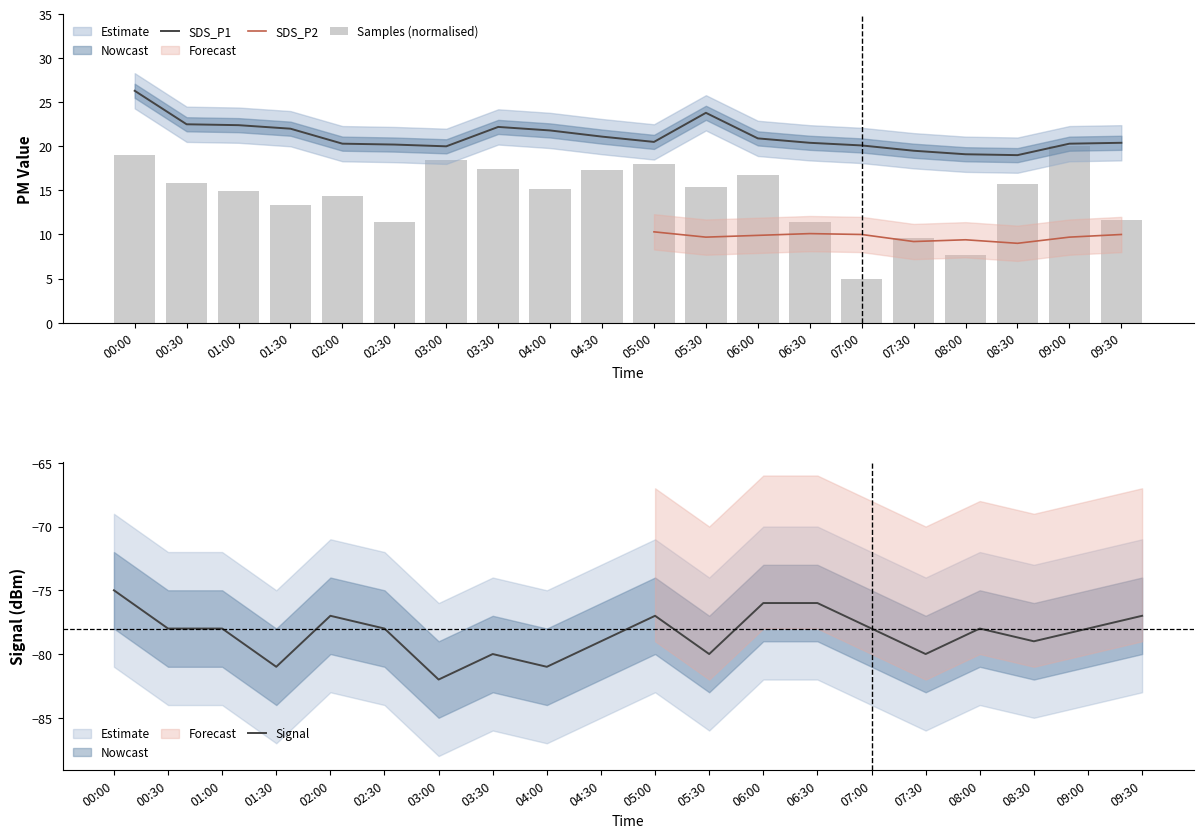

What is the average value of the SDS_P1 series?

21.1